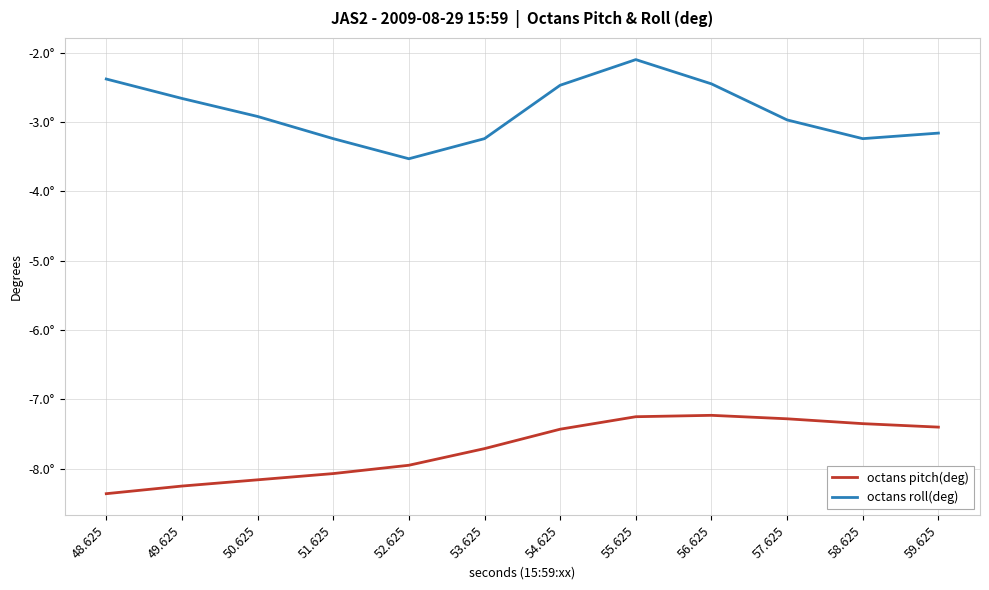

What is the highest value of the octans pitch(deg) series?

-7.2